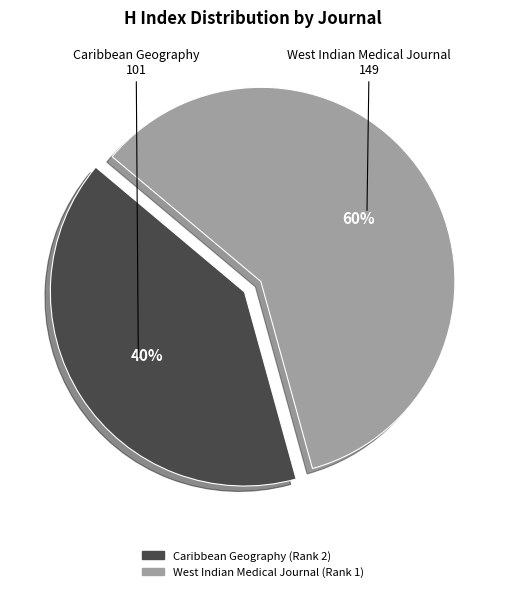

Rank the categories by value from lowest to highest.

Caribbean Geography (Rank 2), West Indian Medical Journal (Rank 1)